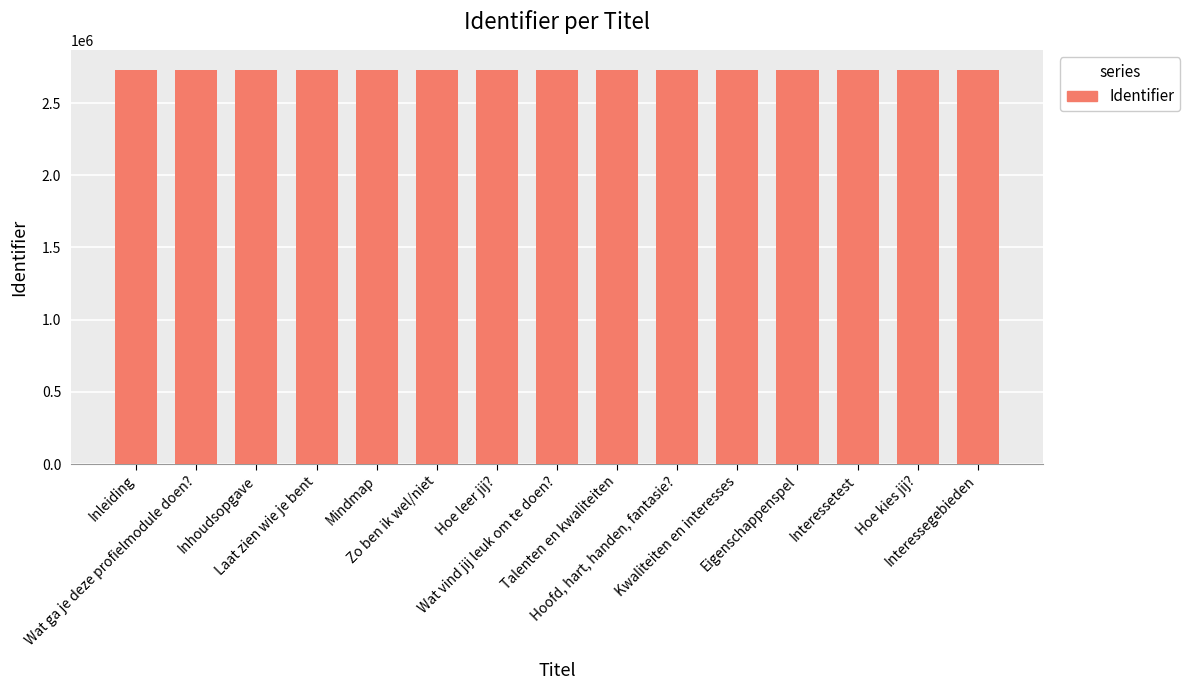

What is the difference between the values at Talenten en kwaliteiten and Eigenschappenspel?

5